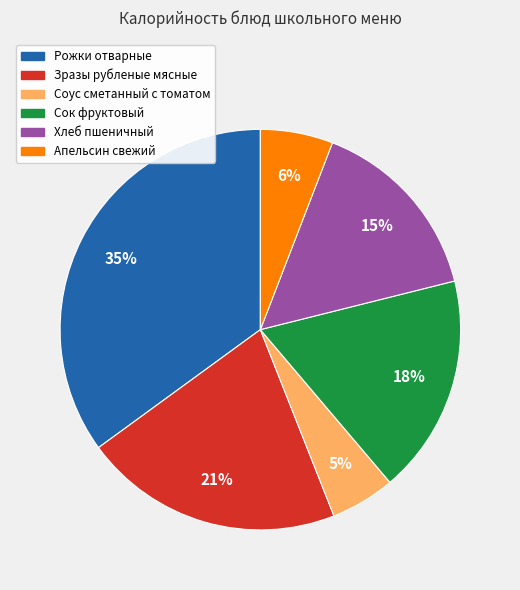

To the nearest percent, what is the difference between the Зразы рубленые мясные and Сок фруктовый slice percentages?

3%